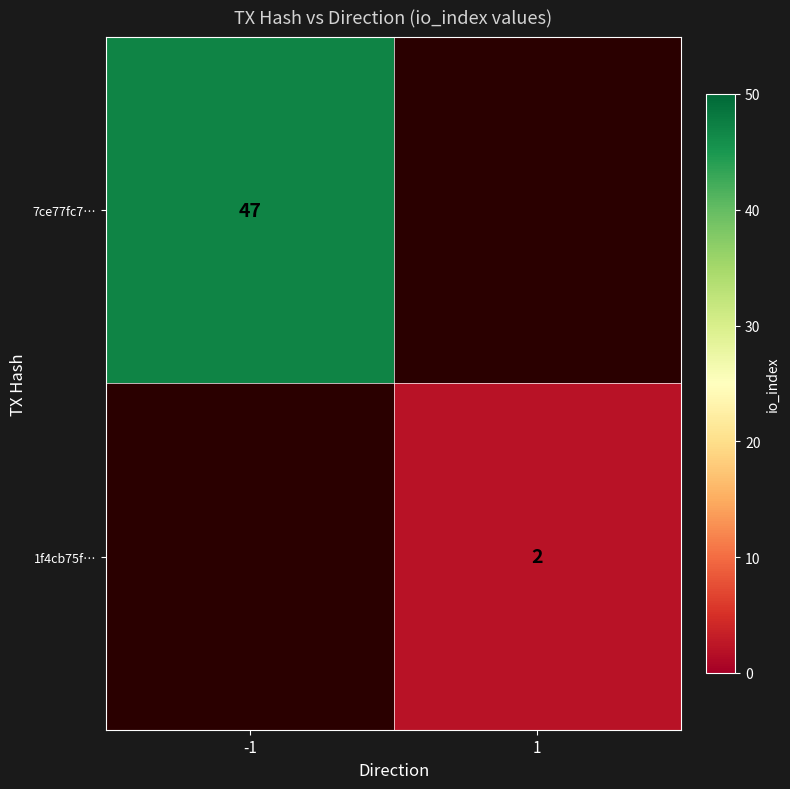

Is it true that 7ce77fc7… equals 47 at -1?

True